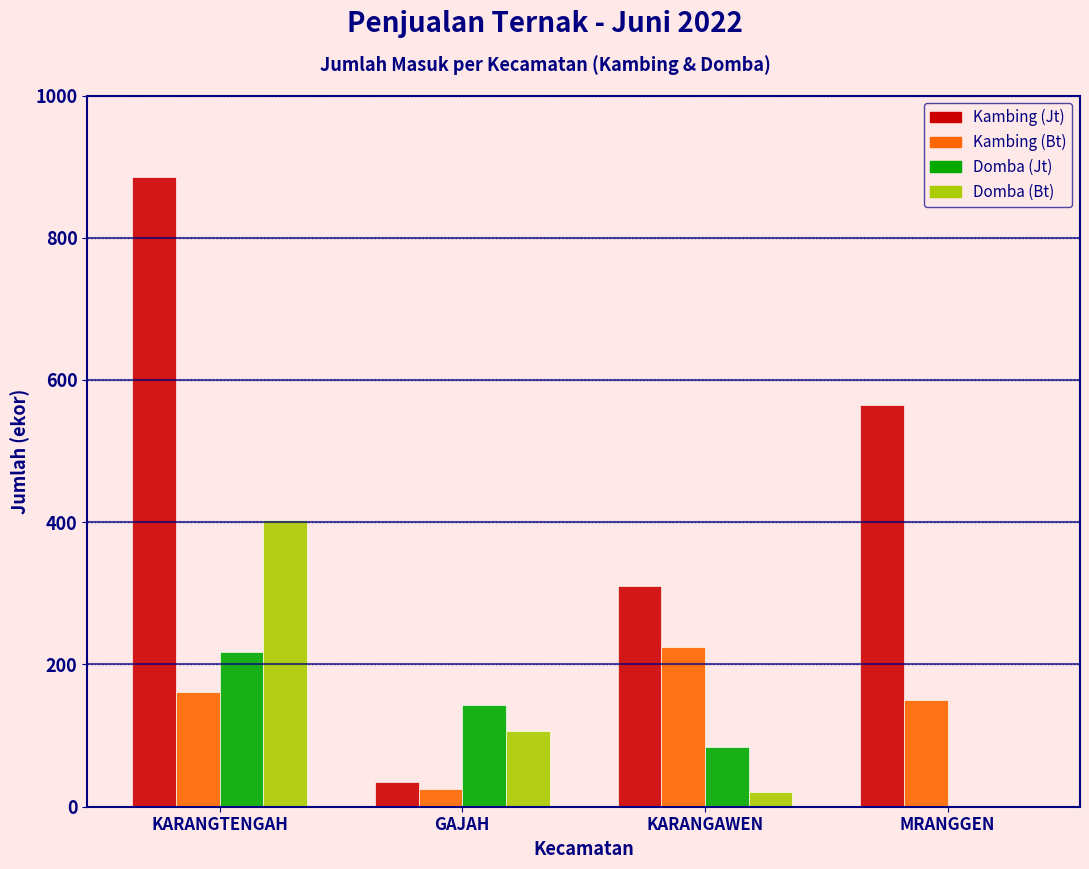

Reading left to right, list all the values displayed in this chart.

Kambing (Jt): KARANGTENGAH=885	GAJAH=35	KARANGAWEN=310	MRANGGEN=565
Kambing (Bt): KARANGTENGAH=162	GAJAH=25	KARANGAWEN=225	MRANGGEN=150
Domba (Jt): KARANGTENGAH=217	GAJAH=143	KARANGAWEN=84	MRANGGEN=0
Domba (Bt): KARANGTENGAH=403	GAJAH=106	KARANGAWEN=21	MRANGGEN=0